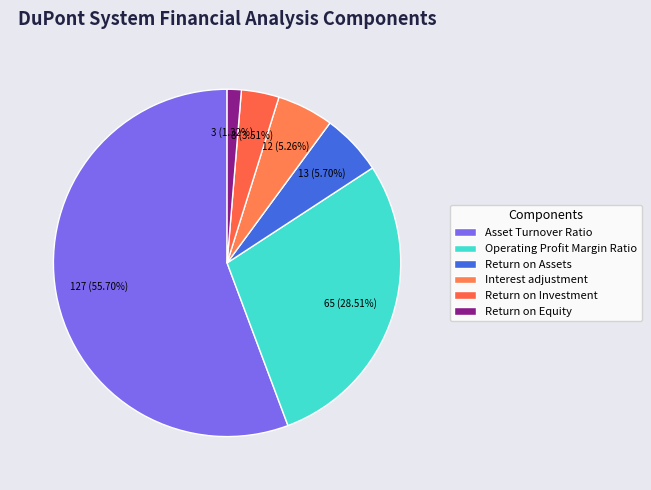

Which slice is the smallest?

Return on Equity